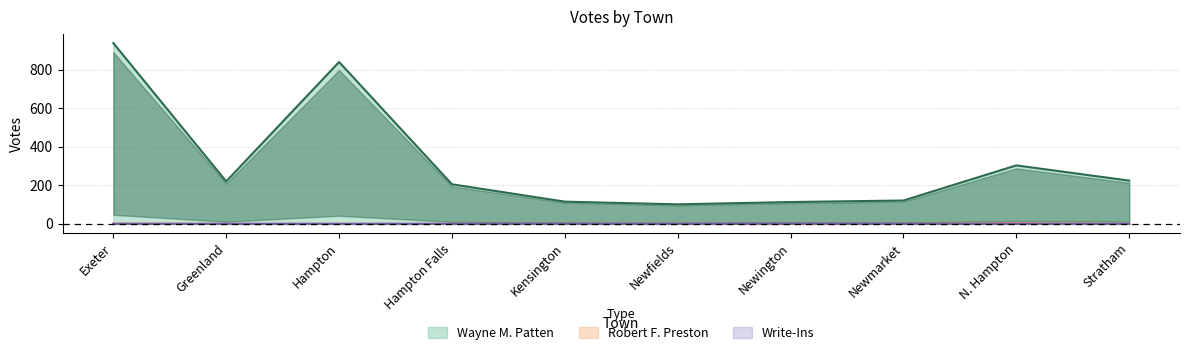

The value of Wayne M. Patten at N. Hampton is 195. True or false?

False